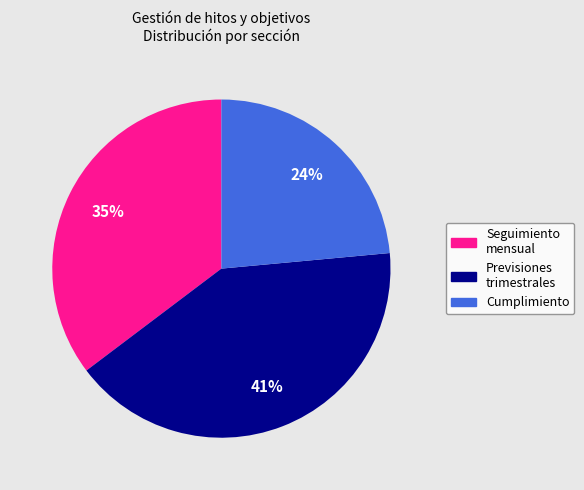

Is there any slice that represents more than half of the pie?

No